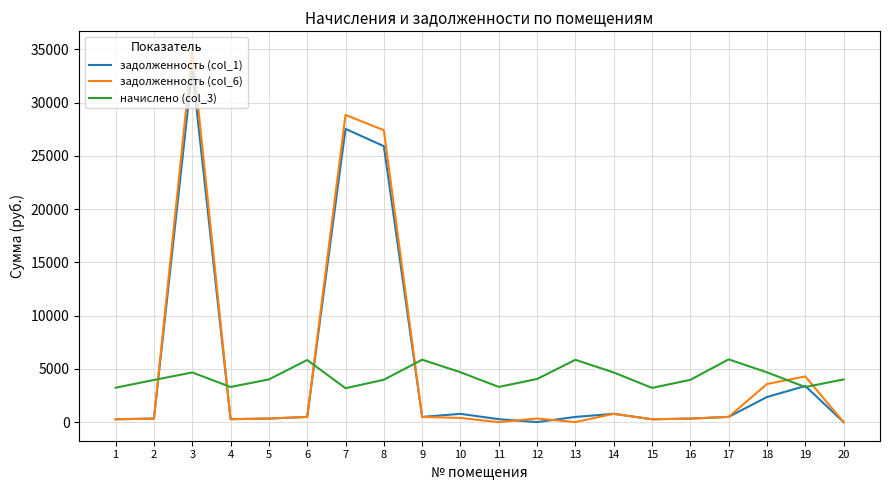

How many distinct data groups are displayed?

3